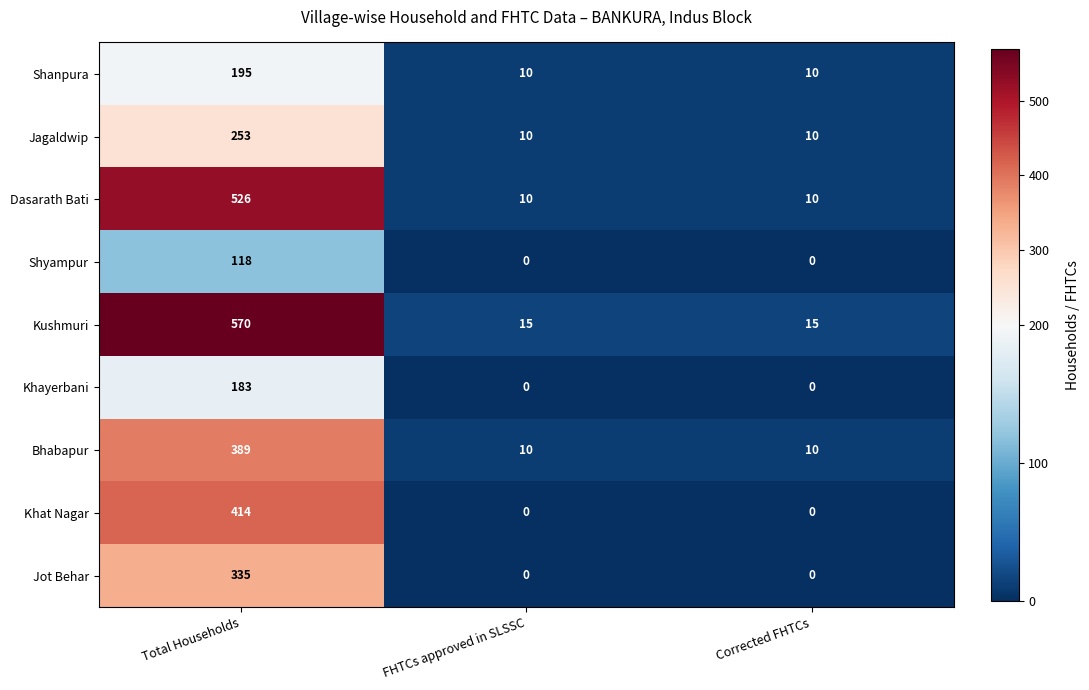

Reading left to right, what are all the values shown in this chart?

Shanpura: Total Households=195	FHTCs approved in SLSSC=10	Corrected FHTCs=10
Jagaldwip: Total Households=253	FHTCs approved in SLSSC=10	Corrected FHTCs=10
Dasarath Bati: Total Households=526	FHTCs approved in SLSSC=10	Corrected FHTCs=10
Shyampur: Total Households=118	FHTCs approved in SLSSC=0	Corrected FHTCs=0
Kushmuri: Total Households=570	FHTCs approved in SLSSC=15	Corrected FHTCs=15
Khayerbani: Total Households=183	FHTCs approved in SLSSC=0	Corrected FHTCs=0
Bhabapur: Total Households=389	FHTCs approved in SLSSC=10	Corrected FHTCs=10
Khat Nagar: Total Households=414	FHTCs approved in SLSSC=0	Corrected FHTCs=0
Jot Behar: Total Households=335	FHTCs approved in SLSSC=0	Corrected FHTCs=0